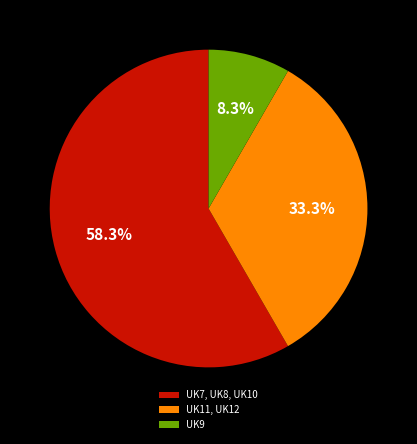

Does UK7, UK8, UK10 represent more than half of the total?

Yes